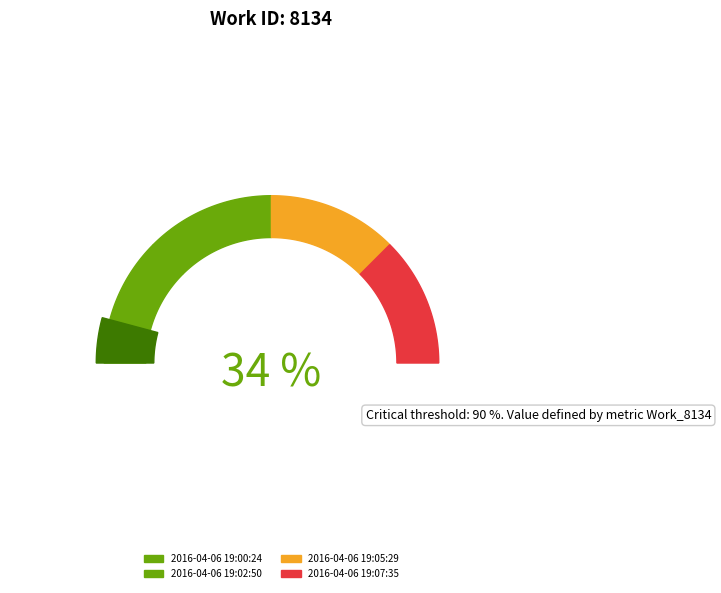

Does any single category account for the majority?

No